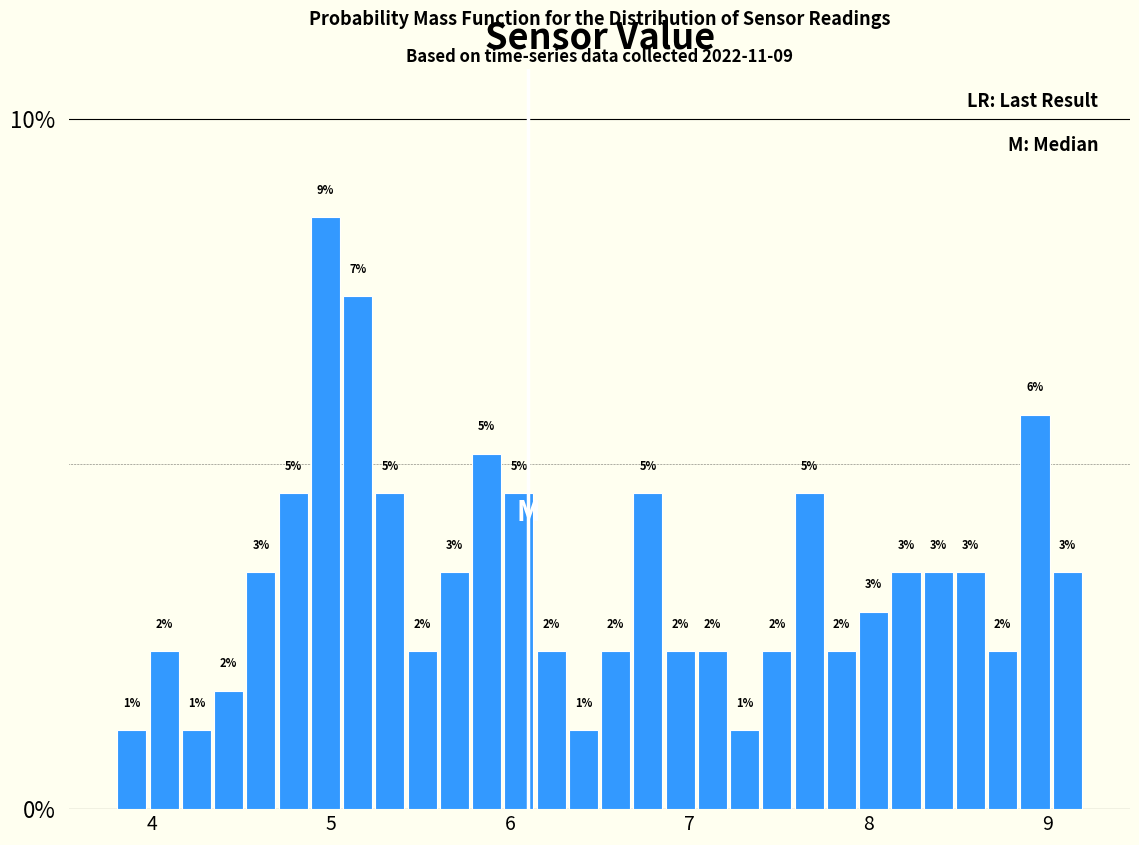

Read against the x-axis, roughly where is the centre of the tallest bar?

5.0